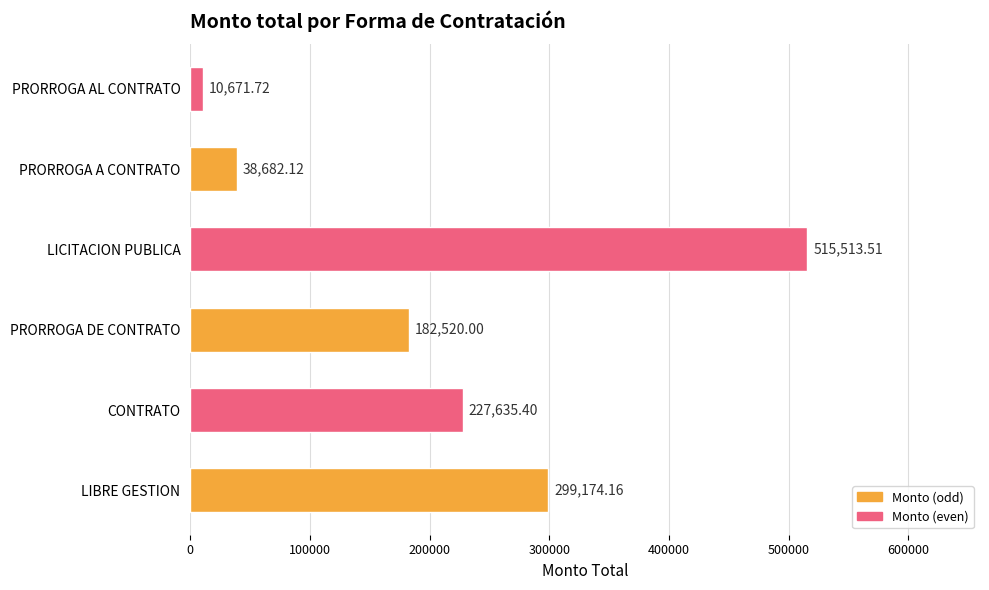

What is the sum of all values?

1274196.9